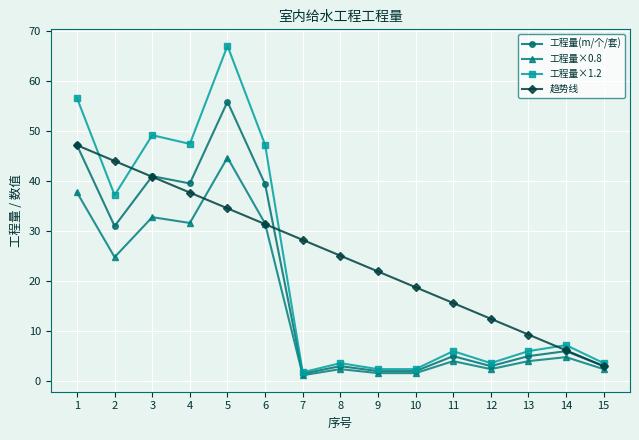

True or false: 趋势线 has more than 0 points higher than both neighbors.

False